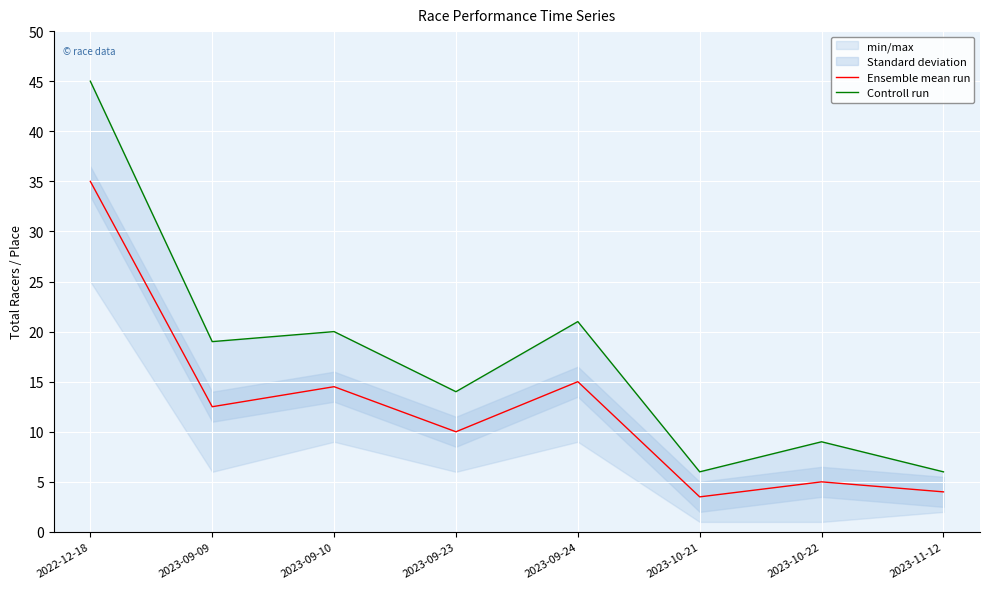

How many data points in Ensemble mean run are above 12?

4